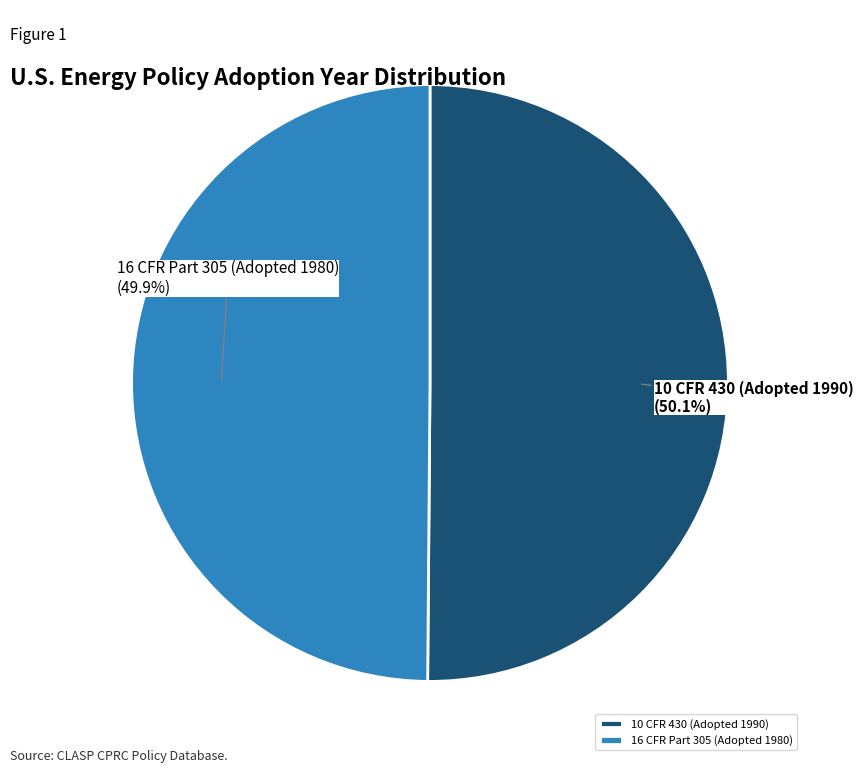

What portion of the pie excludes 16 CFR Part 305 (Adopted 1980)?

50.1%